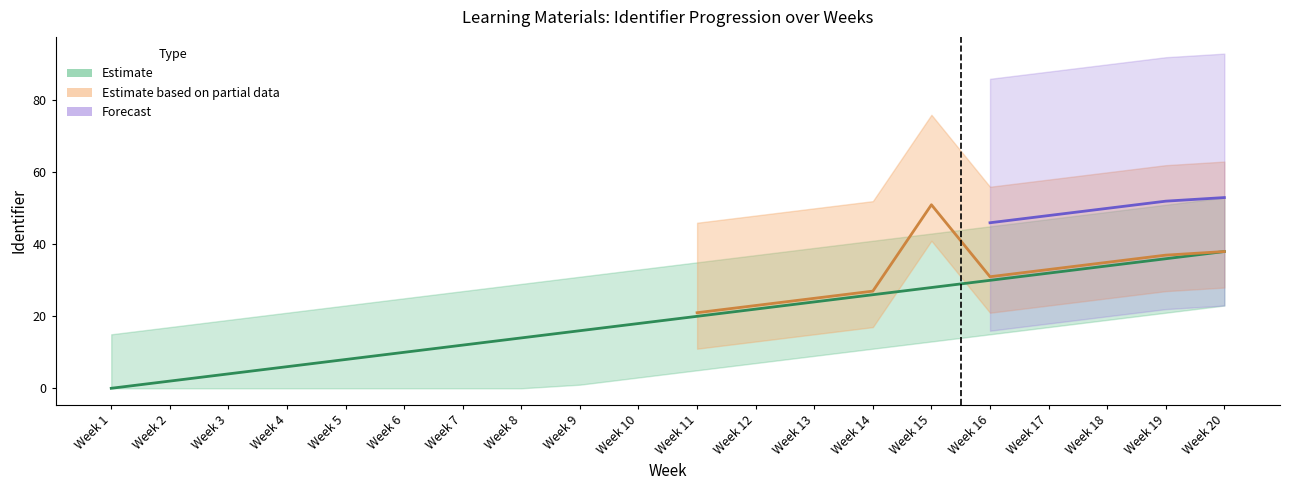

Is it true that the value at Week 20 is 57?

False